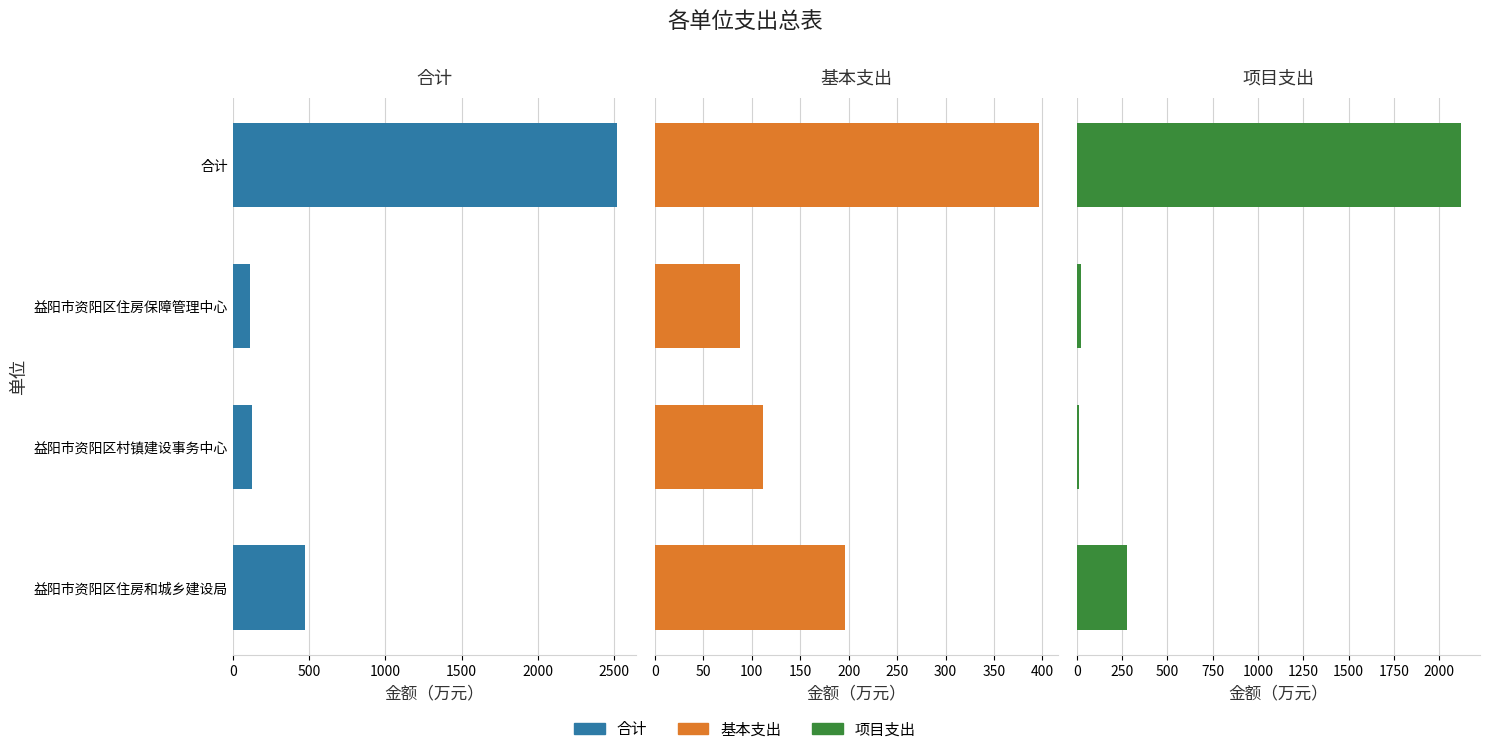

What is the approximate value of 合计 at 合计?

2515.4